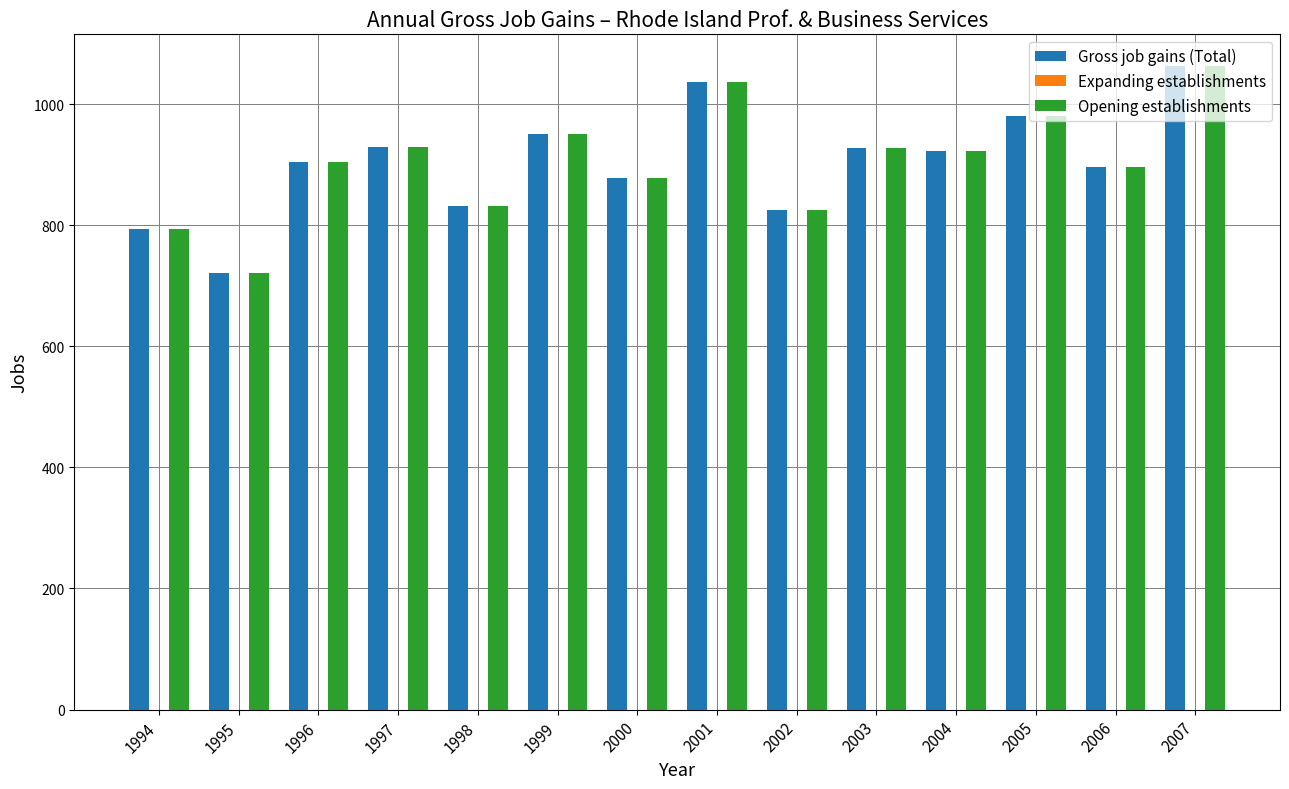

What is the sum of all Gross job gains (Total) values?

12657